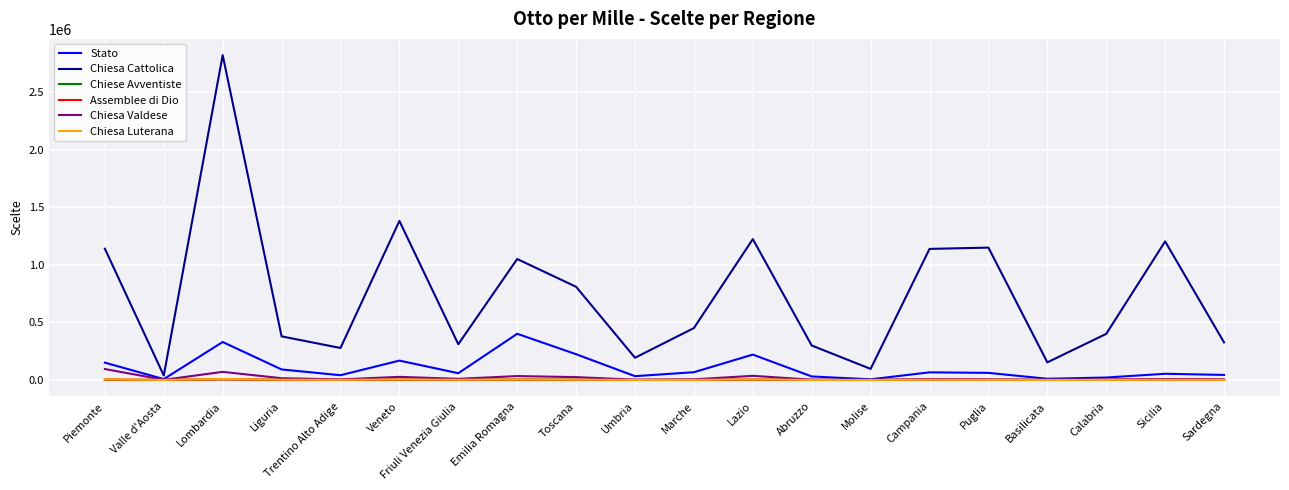

What is the greatest value displayed?

2820883